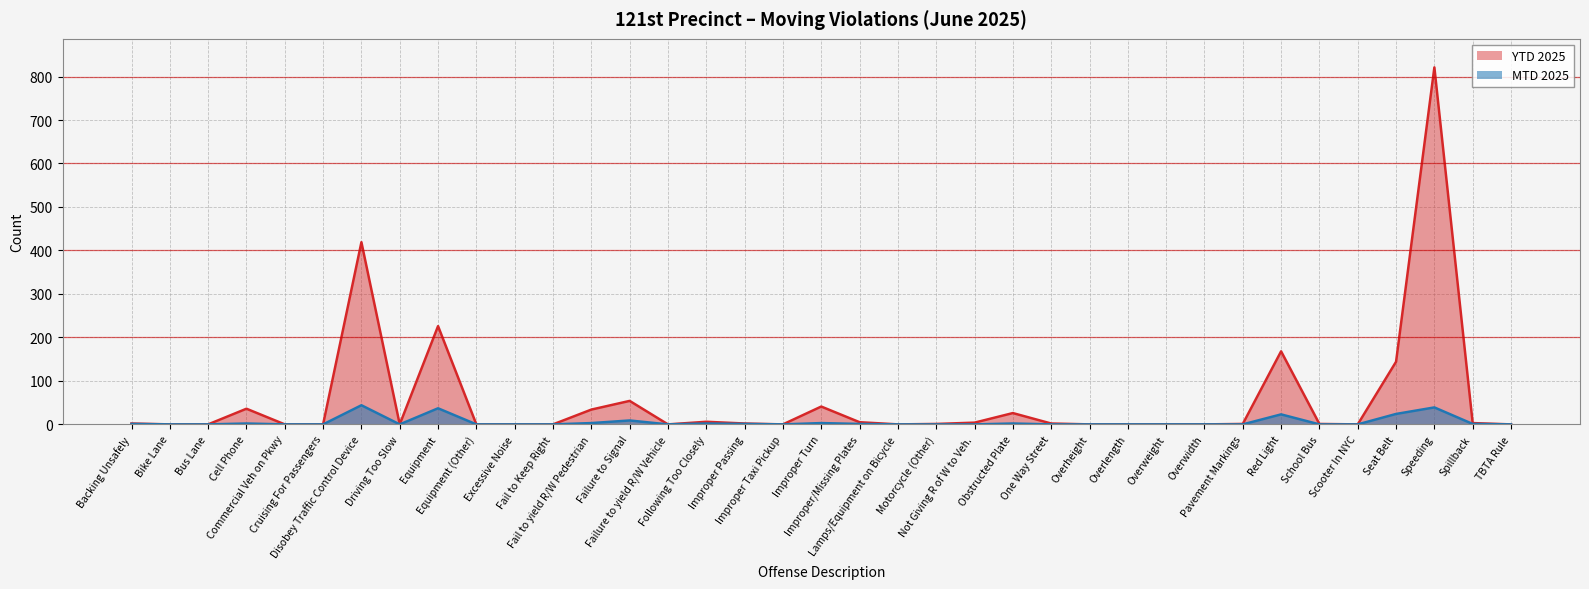

List the labels in order of YTD 2025 value, largest first.

Speeding, Disobey Traffic Control Device, Equipment, Red Light, Seat Belt, Failure to Signal, Improper Turn, Cell Phone, Fail to yield R/W Pedestrian, Obstructed Plate, Following Too Closely, Improper/Missing Plates, Not Giving R of W to Veh., Spillback, Backing Unsafely, Improper Passing, One Way Street, Motorcycle (Other), Pavement Markings, School Bus, Bike Lane, Bus Lane, Commercial Veh on Pkwy, Cruising For Passengers, Driving Too Slow, Equipment (Other), Excessive Noise, Fail to Keep Right, Failure to yield R/W Vehicle, Improper Taxi Pickup, Lamps/Equipment on Bicycle, Overheight, Overlength, Overweight, Overwidth, Scooter In NYC, TBTA Rule